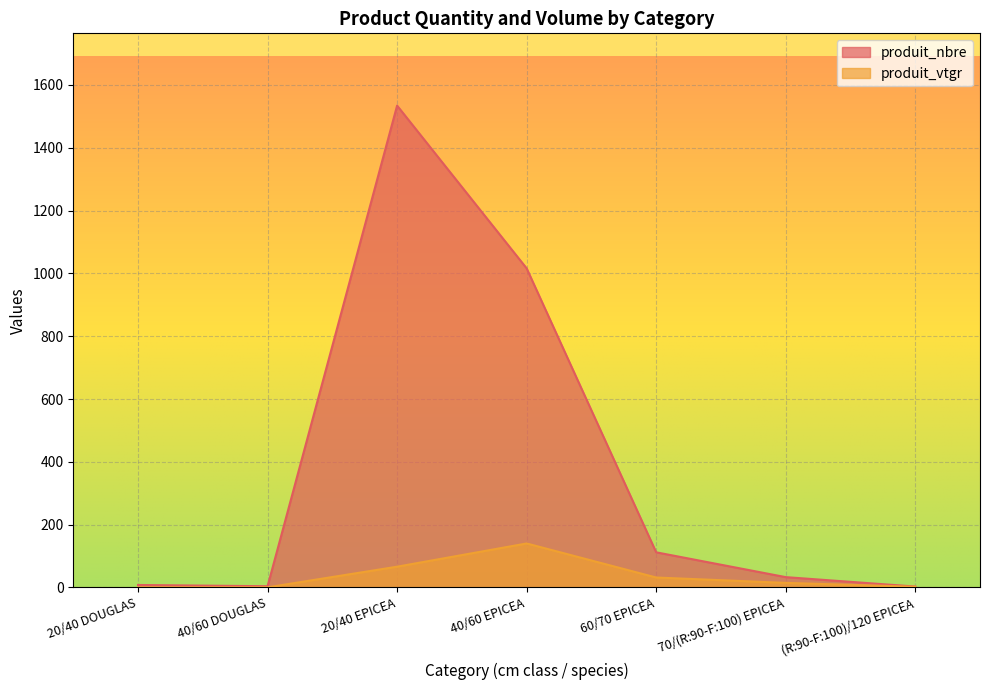

What is the value of the produit_nbre point at the 5th from the left?

112.0